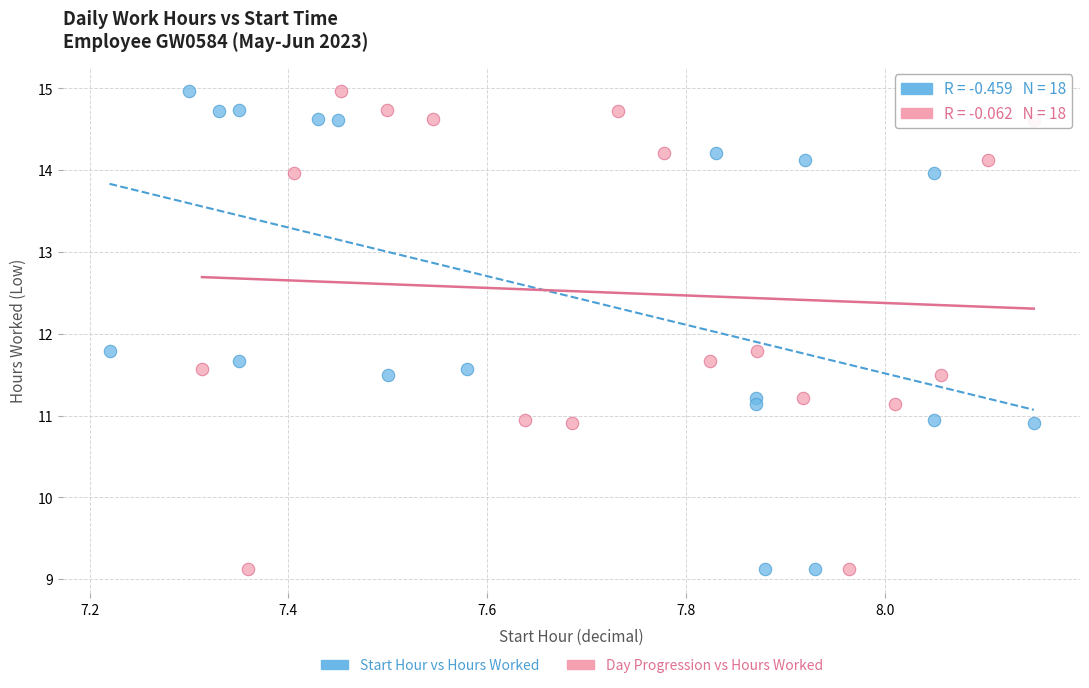

What are all the series names shown in the legend?

Start Hour vs Hours Worked, Day Progression vs Hours Worked